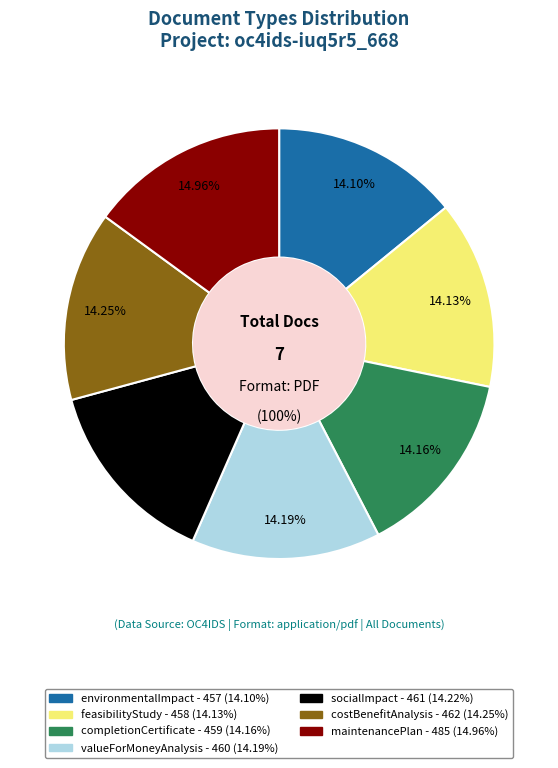

Combined, do costBenefitAnalysis and completionCertificate account for over 50%?

No